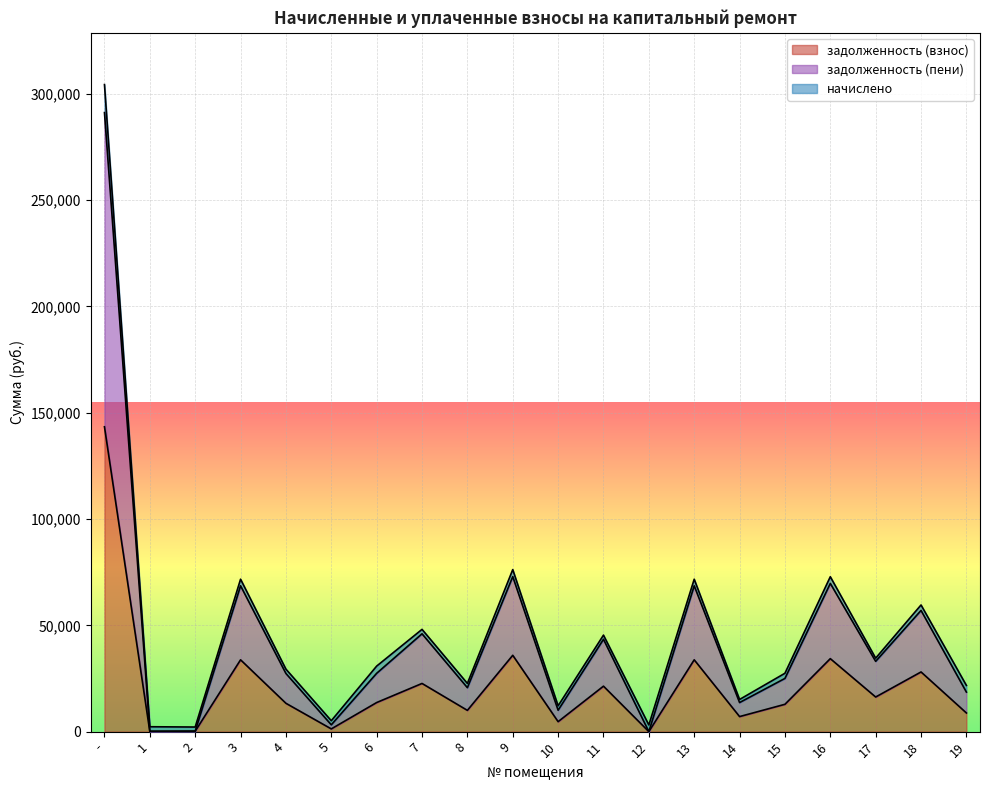

In задолженность (взнос), how many points are higher than both neighbors (excluding endpoints)?

7